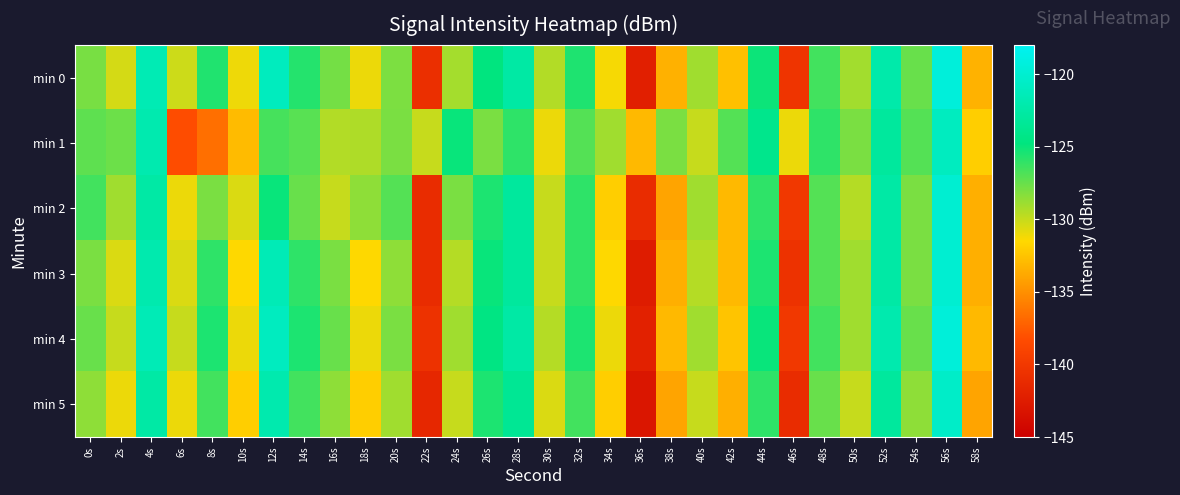

Count the number of categories in the chart.

30